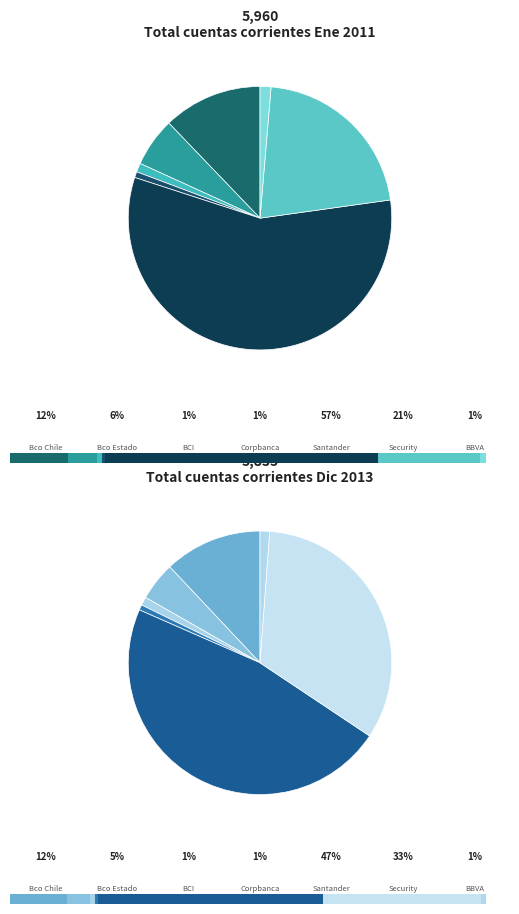

Is it true that Banco del Estado de Chile is 11% of the pie?

False